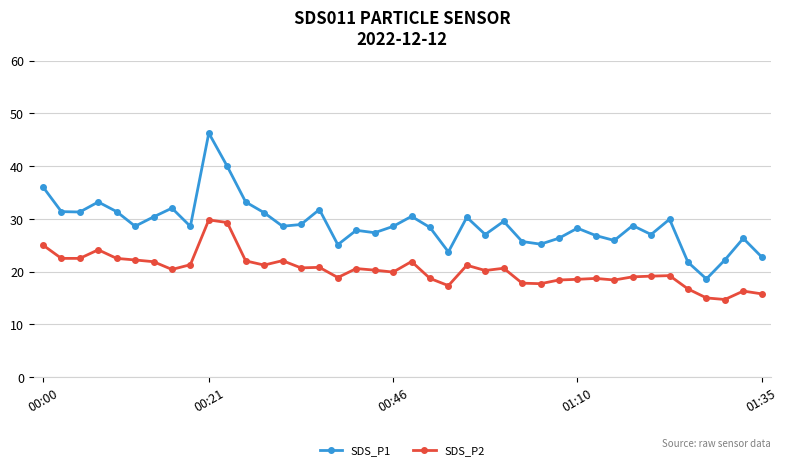

Which series has the largest total across all categories?

SDS_P1